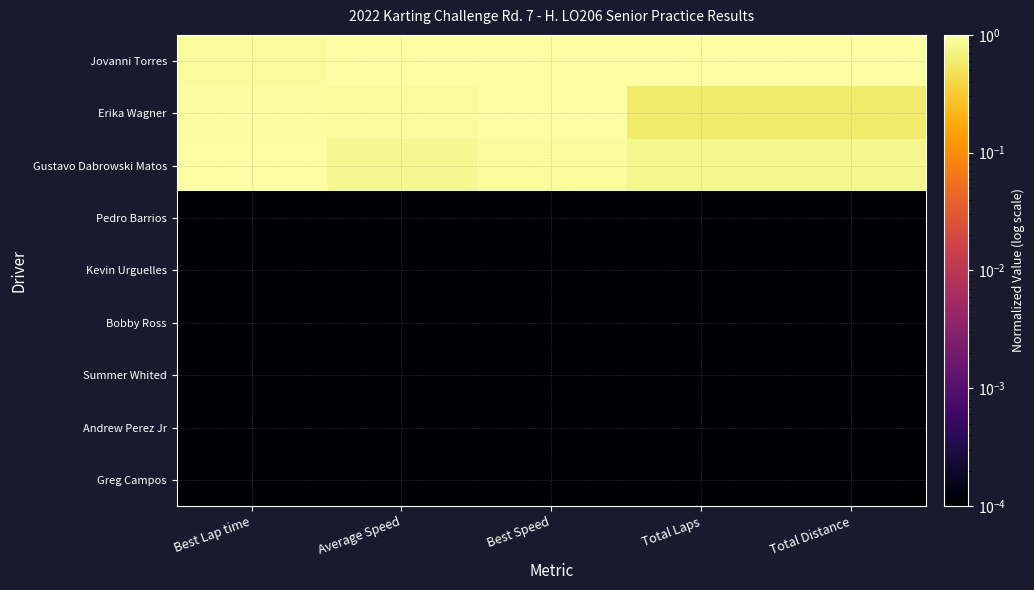

Reading right to left, extract all data points from this chart.

Jovanni Torres: Total Distance=1.0	Total Laps=1.0	Best Speed=1.0	Average Speed=1.0	Best Lap time=0.9
Erika Wagner: Total Distance=0.6	Total Laps=0.6	Best Speed=1.0	Average Speed=0.9	Best Lap time=0.9
Gustavo Dabrowski Matos: Total Distance=0.8	Total Laps=0.8	Best Speed=0.9	Average Speed=0.8	Best Lap time=1.0
Pedro Barrios: Total Distance=0.0	Total Laps=0.0	Best Speed=0.0	Average Speed=0.0	Best Lap time=0.0
Kevin Urguelles: Total Distance=0.0	Total Laps=0.0	Best Speed=0.0	Average Speed=0.0	Best Lap time=0.0
Bobby Ross: Total Distance=0.0	Total Laps=0.0	Best Speed=0.0	Average Speed=0.0	Best Lap time=0.0
Summer Whited: Total Distance=0.0	Total Laps=0.0	Best Speed=0.0	Average Speed=0.0	Best Lap time=0.0
Andrew Perez Jr: Total Distance=0.0	Total Laps=0.0	Best Speed=0.0	Average Speed=0.0	Best Lap time=0.0
Greg Campos: Total Distance=0.0	Total Laps=0.0	Best Speed=0.0	Average Speed=0.0	Best Lap time=0.0